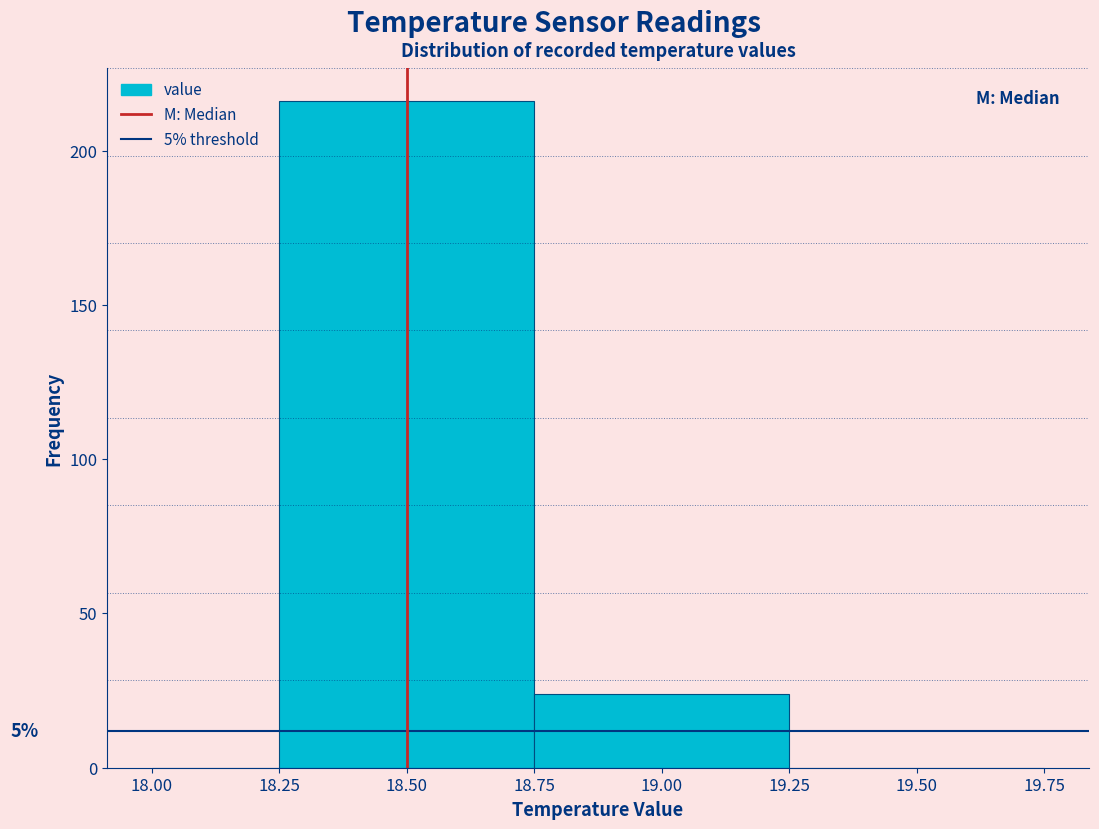

Over which range of the x-axis is the bar tallest?

18.25 to 18.75